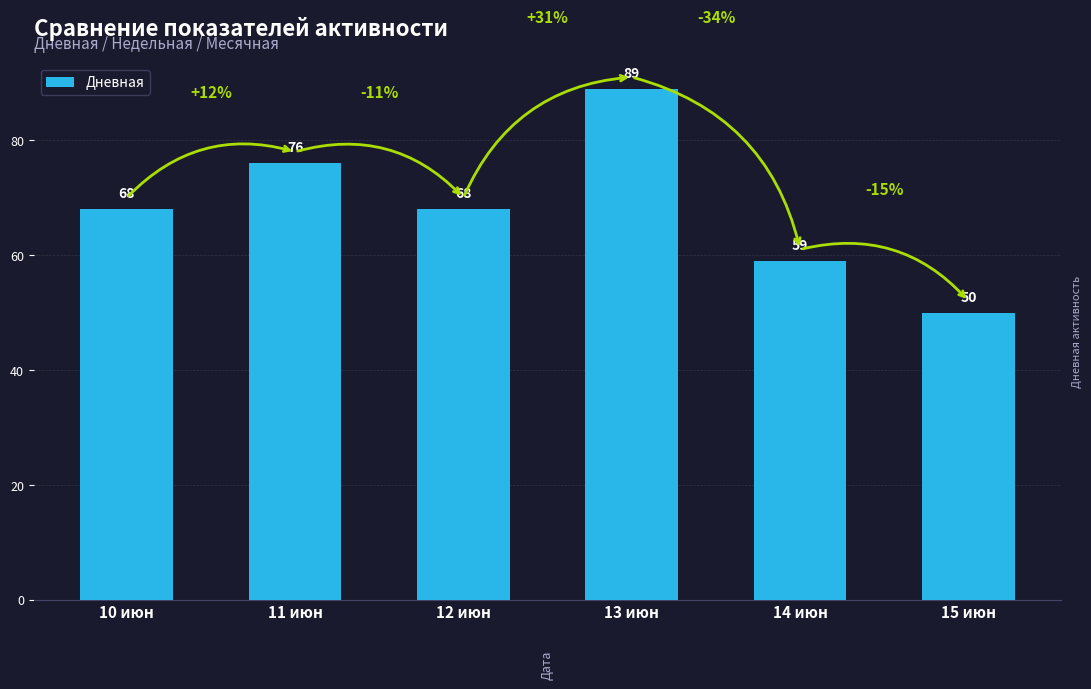

What is the label of the 1st bar from the right?

15 июн